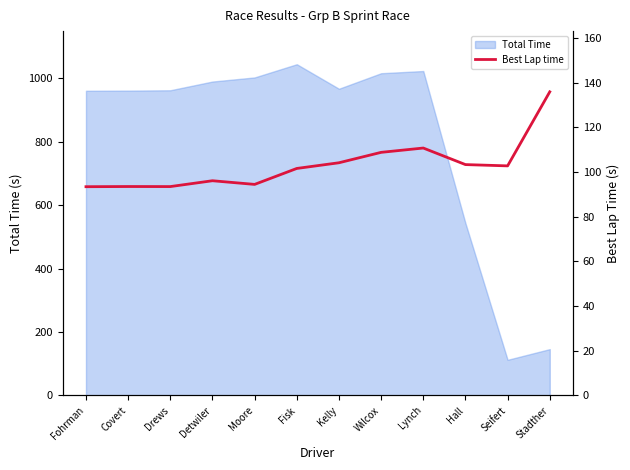

Which has a higher value, Drews or Fisk?

Fisk